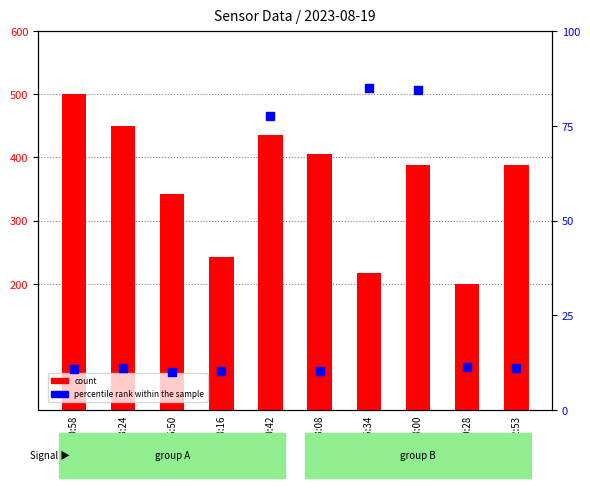

Which series has the largest total across all categories?

count